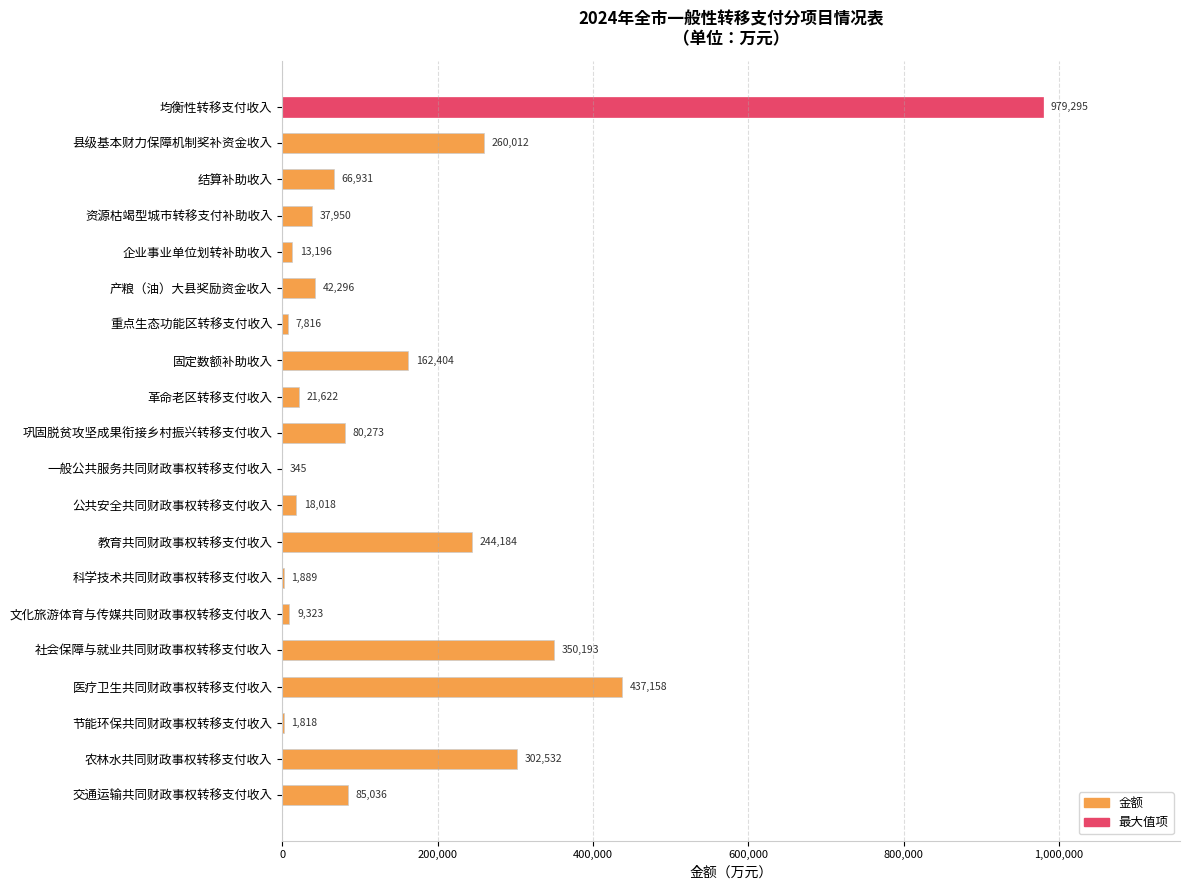

Which label corresponds to the largest value in the chart?

均衡性转移支付收入